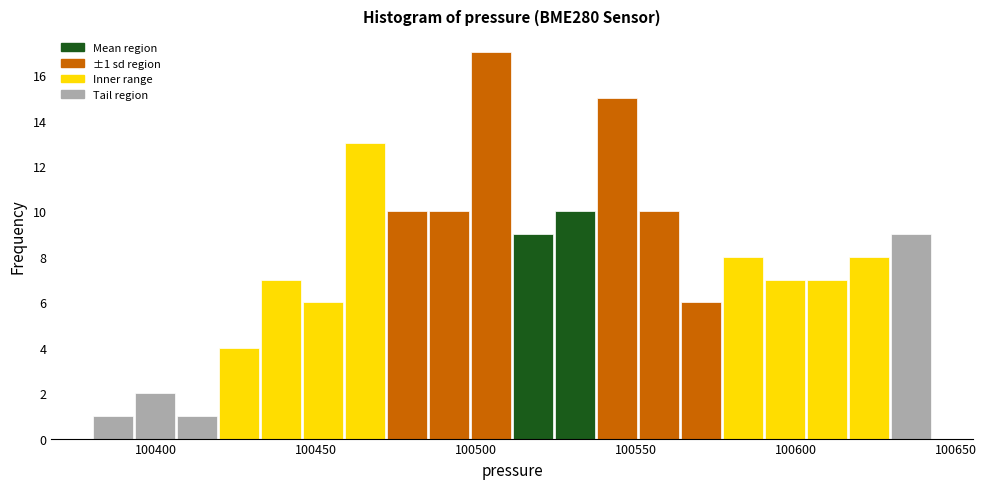

Read against the x-axis, roughly where is the centre of the tallest bar?

100505